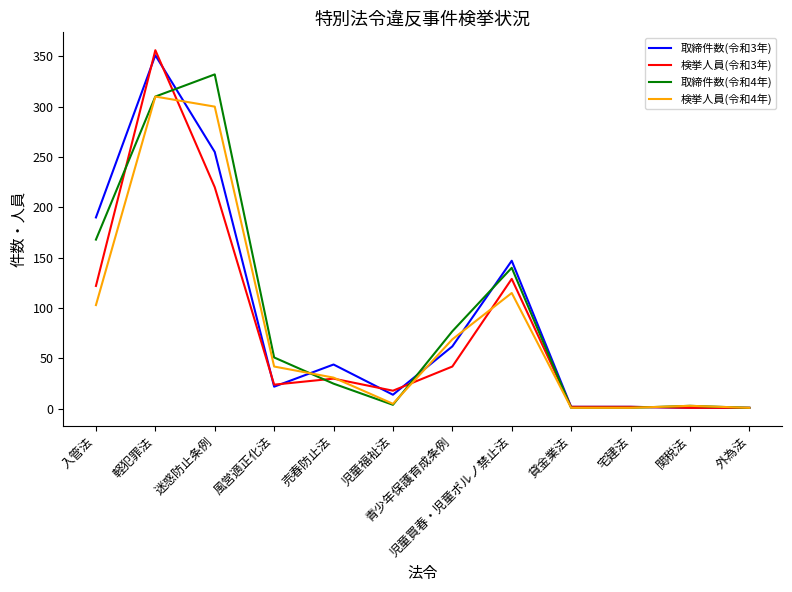

What position from the right is 売春防止法?

8